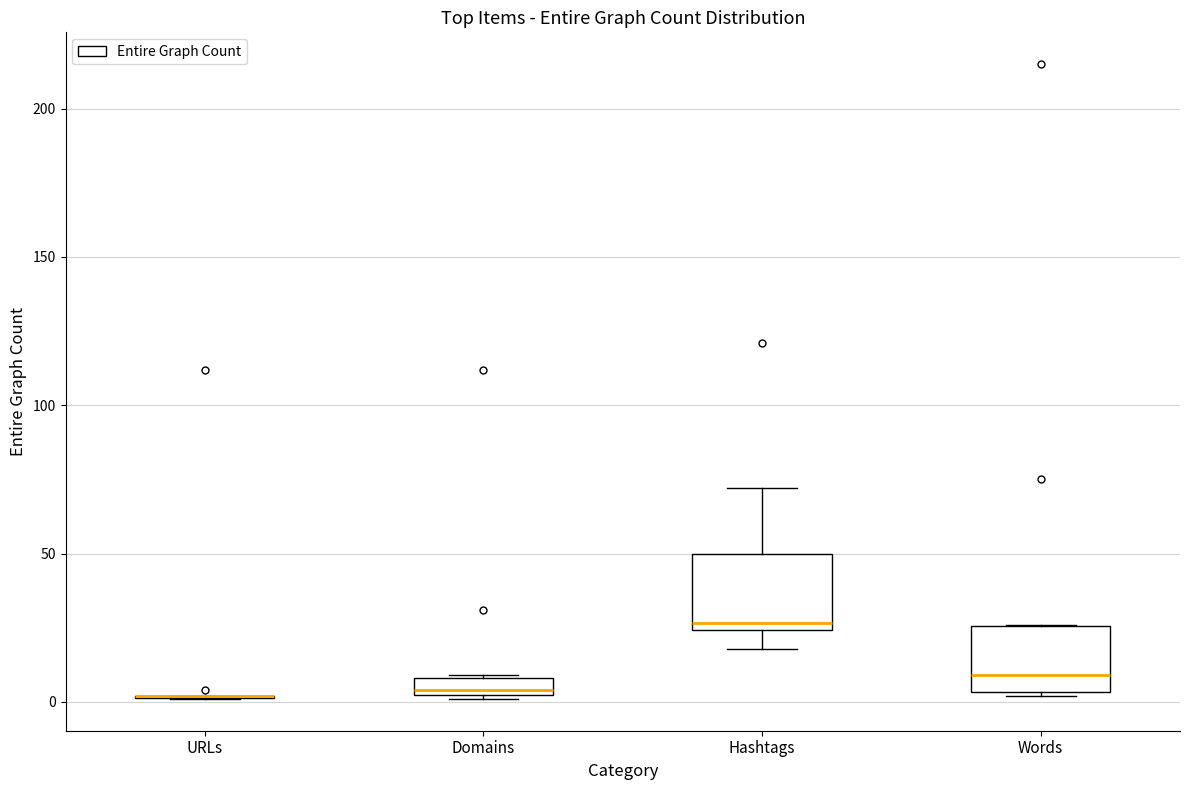

Where is the upper edge of the box for Hashtags on the y-axis? The values are not printed on the chart, so give them approximately, as read against the axis.

50